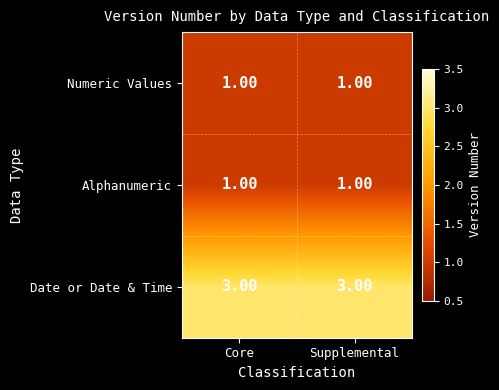

What is the total value across all series at Core?

5